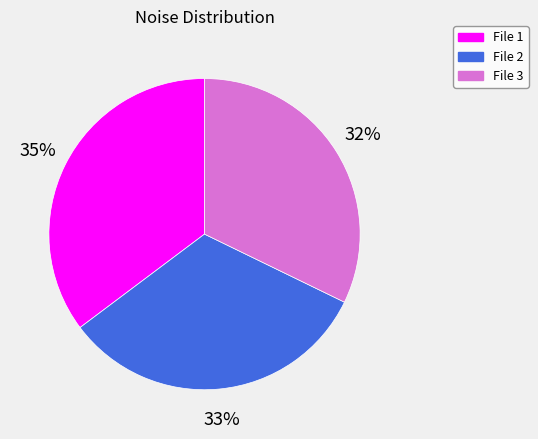

Is there any slice that represents more than half of the pie?

No